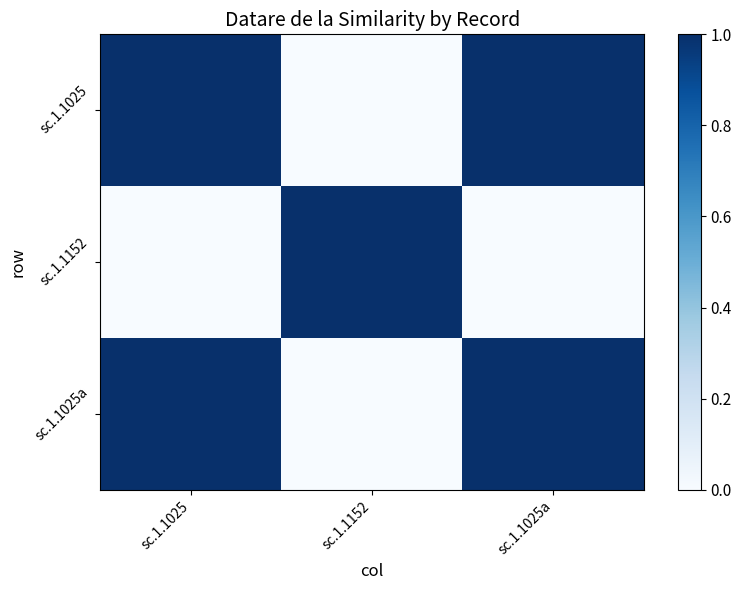

How many values in sc.1.1025a are above zero?

2